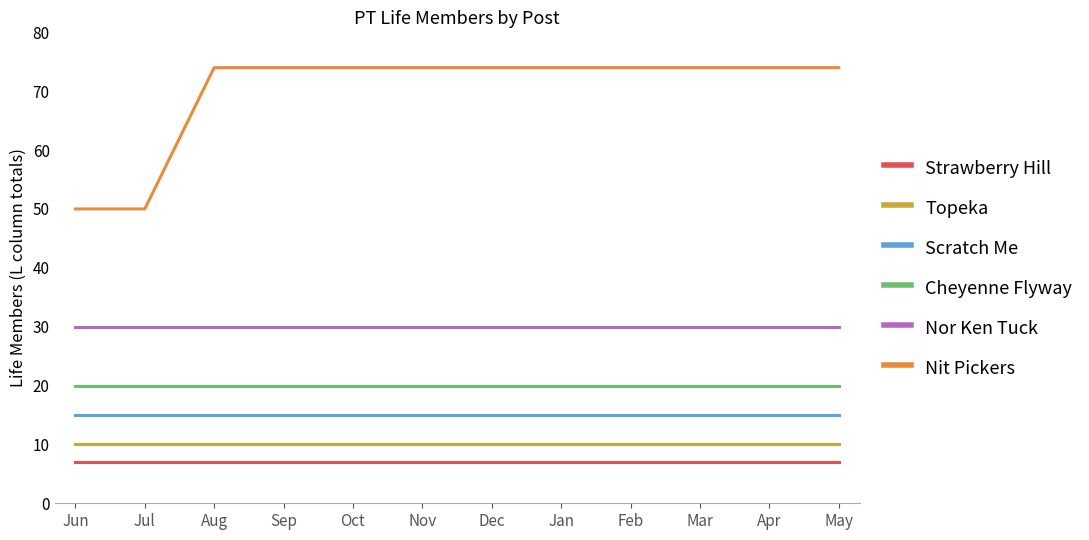

Which series has the largest total across all categories?

Nit Pickers